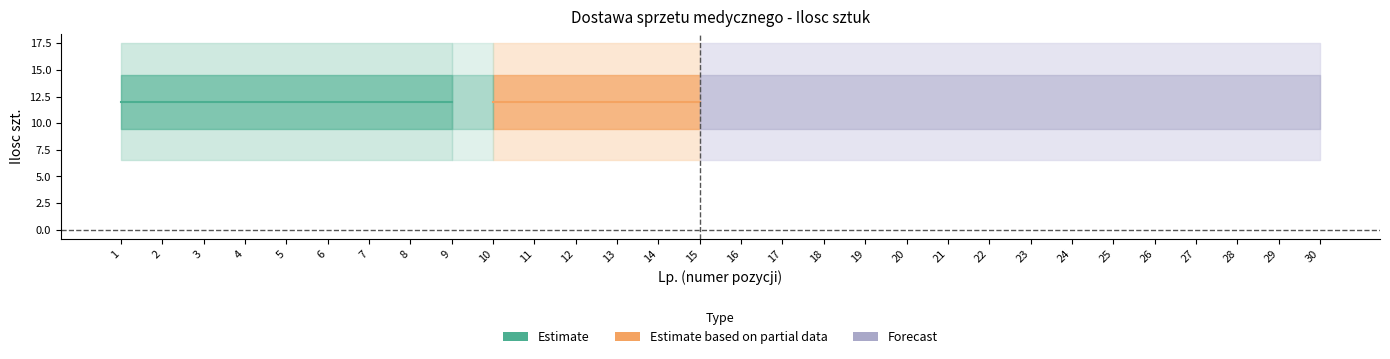

What is the smallest value displayed?

12